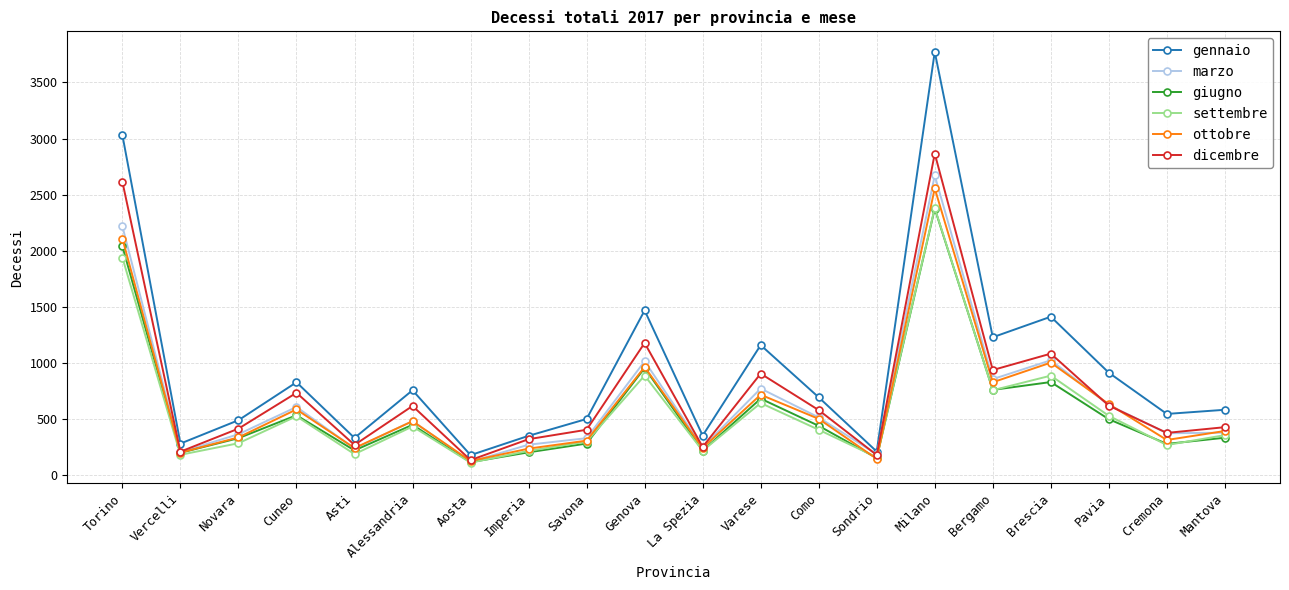

Which series changed the most between Imperia and Varese?

gennaio